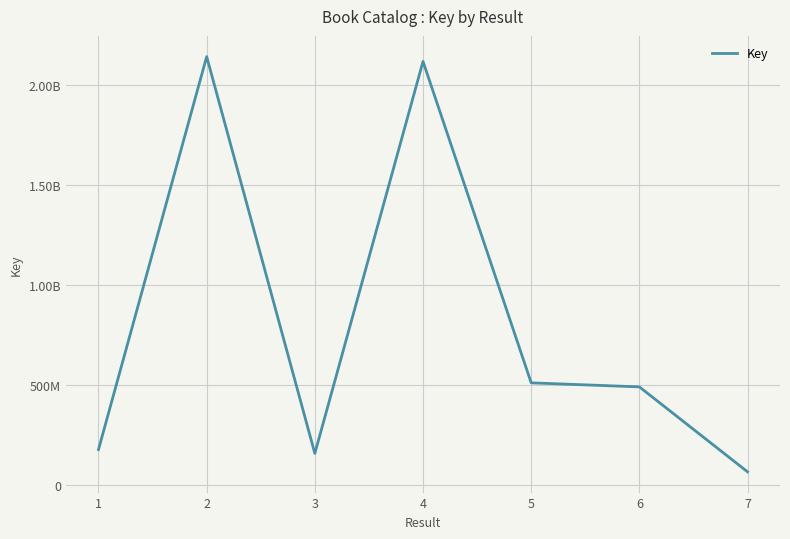

What is the sum of the values at 1 and 3?

331851562